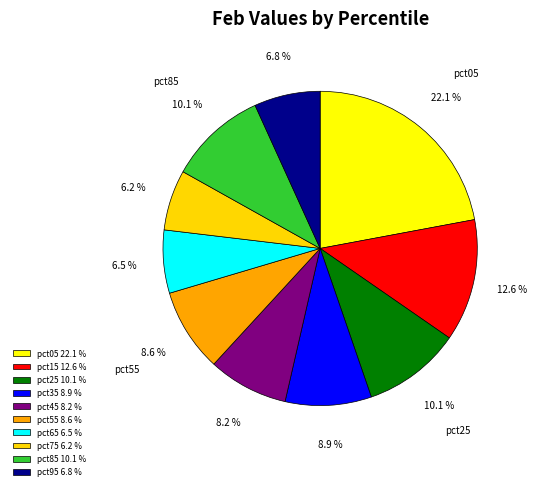

Does pct35 represent more than half of the total?

No